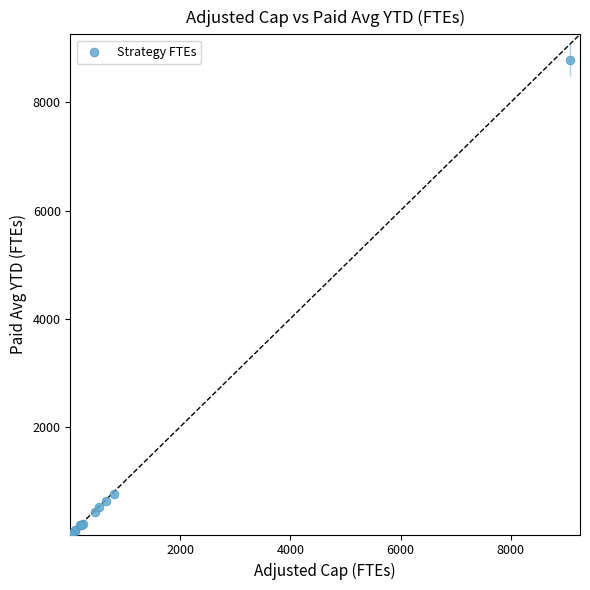

What Y value in the scatter plot is closest to 4395?

753.0